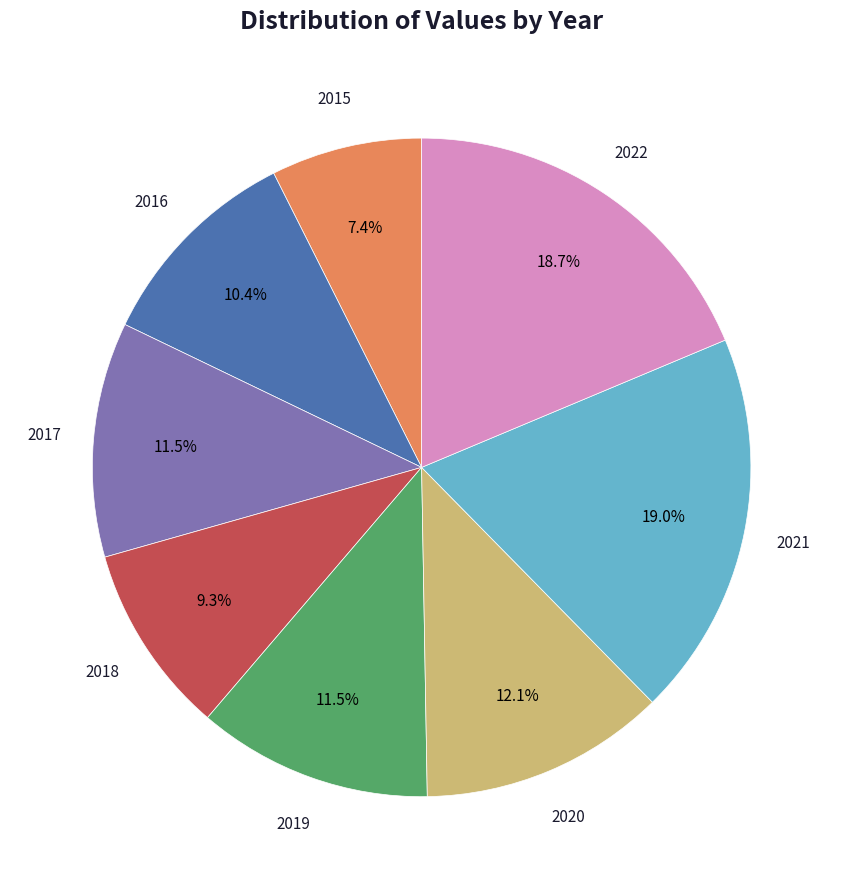

Is there any slice that represents more than half of the pie?

No